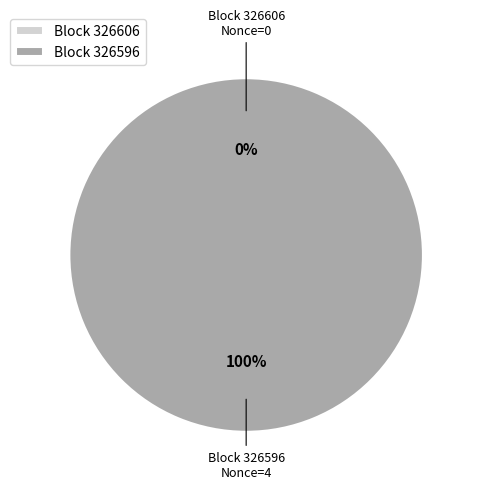

To the nearest percent, what is the difference between the largest and smallest slice percentages?

100%